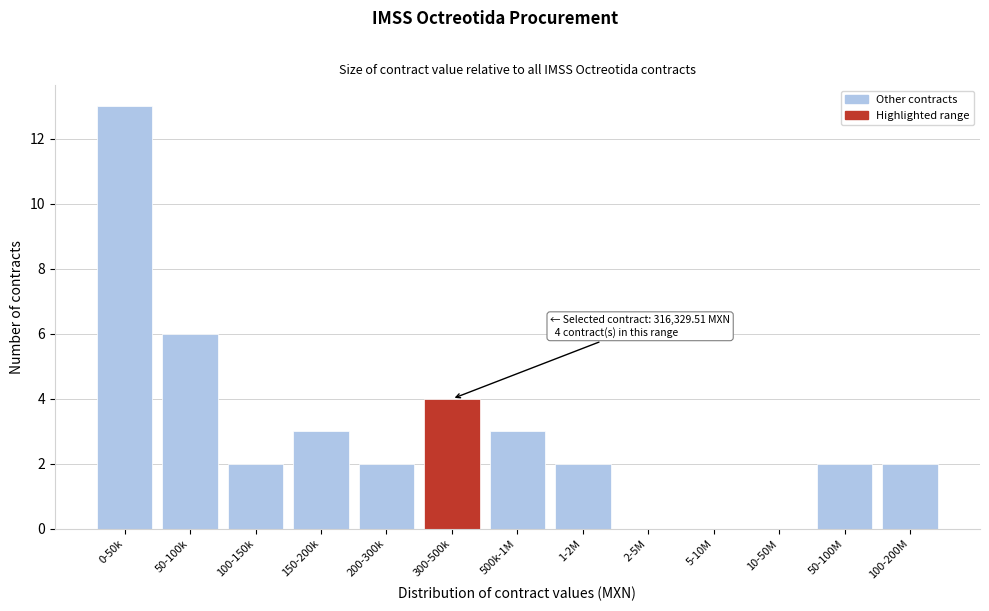

Reading left to right, list all the values displayed in this chart.

0-50k=13	50-100k=6	100-150k=2	150-200k=3	200-300k=2	300-500k=4	500k-1M=3	1-2M=2	2-5M=0	5-10M=0	10-50M=0	50-100M=2	100-200M=2